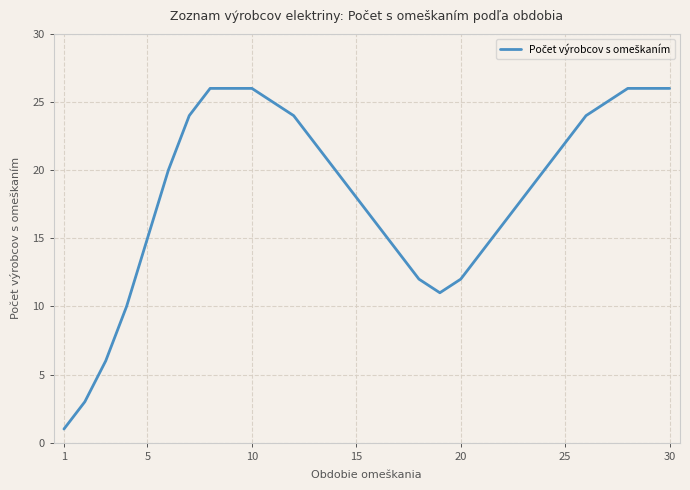

What is the average value?

18